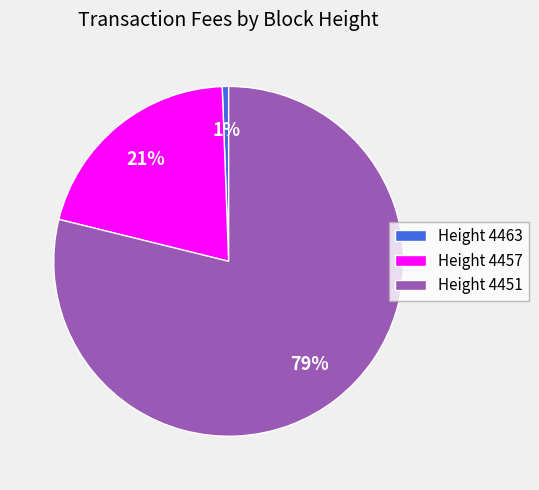

True or false: Height 4451 accounts for 88% of the total.

False